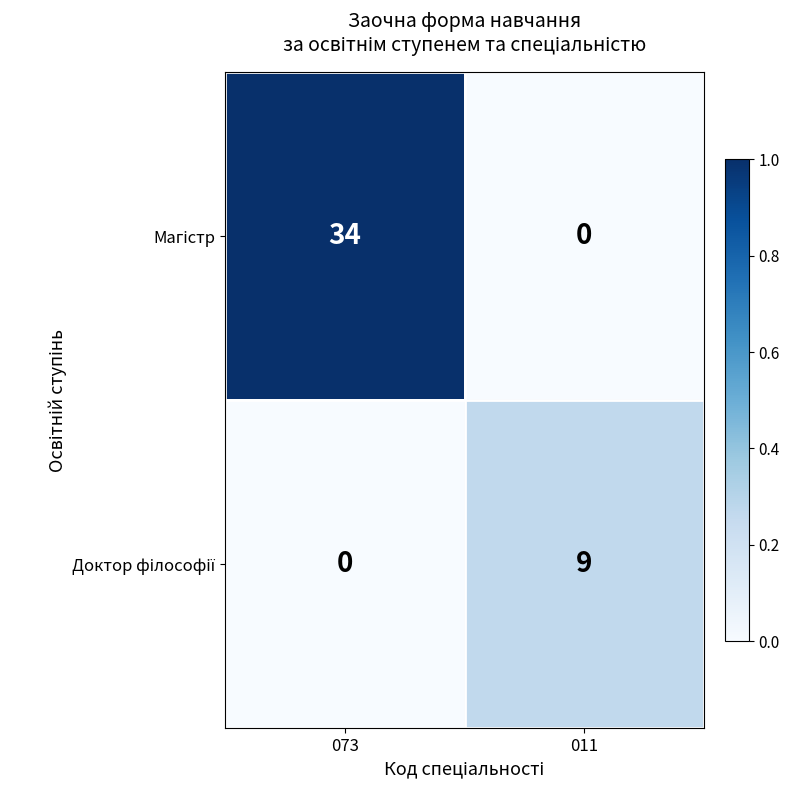

At which category is the sum across all series the highest?

073